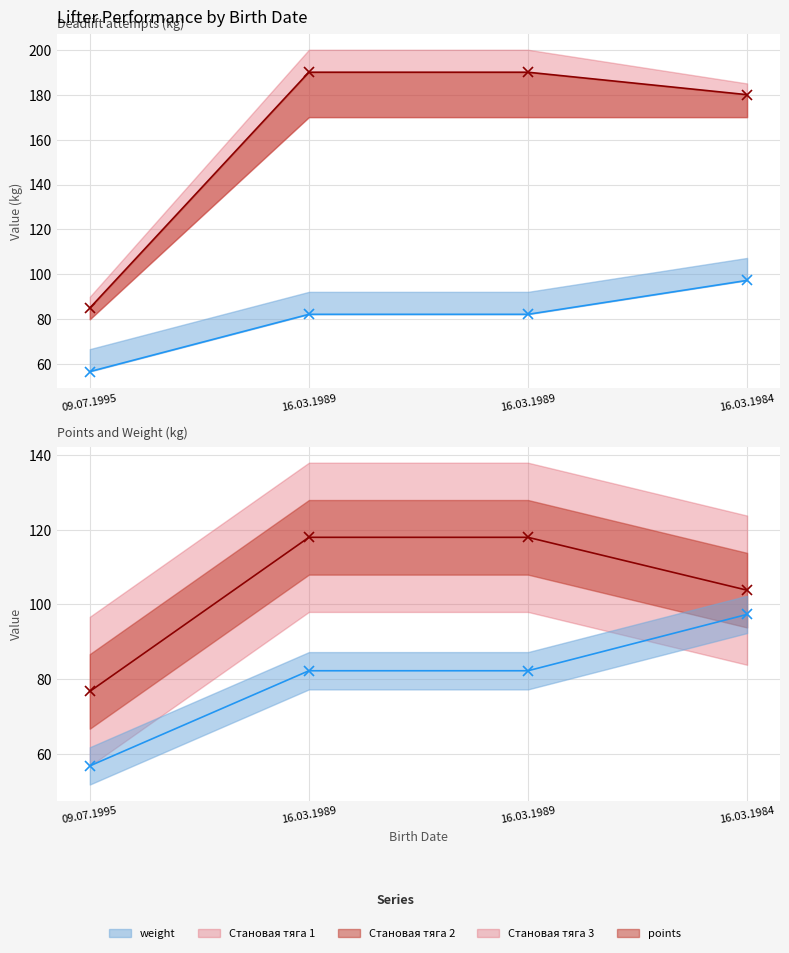

Read the weight value at 16.03.1989.

82.2